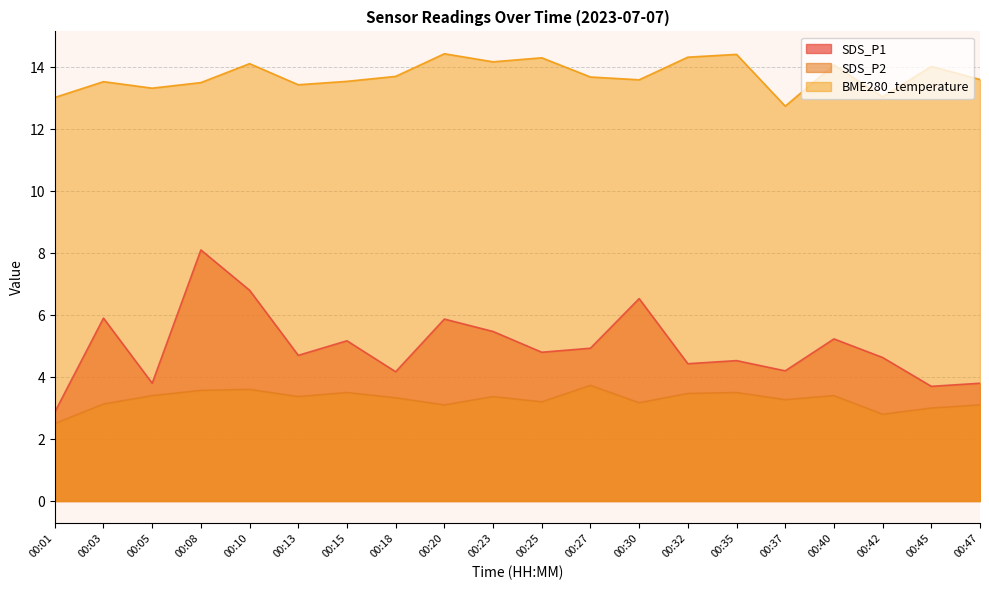

At 00:47, list the series in order from largest to smallest.

BME280_temperature, SDS_P1, SDS_P2